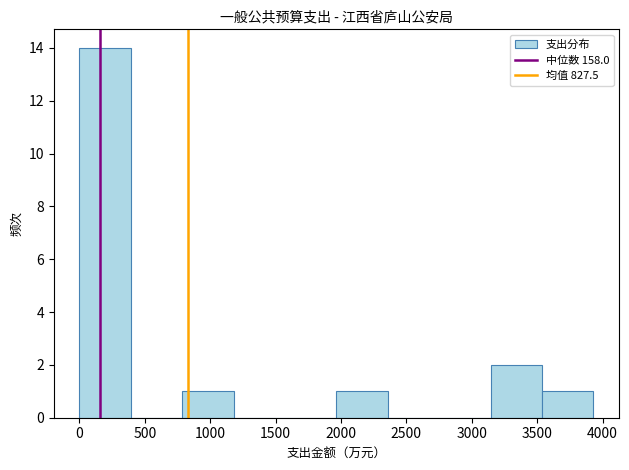

Reading left to right, list every bar in this chart as the range it spans on the x-axis followed by its height. Neither the bar edges nor the heights are printed on the chart, so give them approximately, as read against the axes.

0 to 400: 14
400 to 800: 0
800 to 1200: 1
1200 to 1550: 0
1550 to 1950: 0
1950 to 2350: 1
2350 to 2750: 0
2750 to 3150: 0
3150 to 3550: 2
3550 to 3950: 1